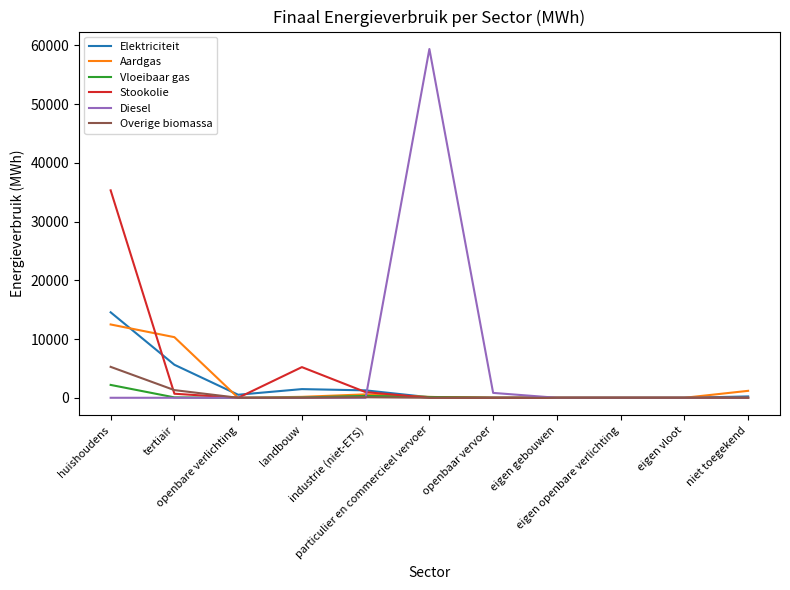

Which series has the widest spread of values?

Diesel